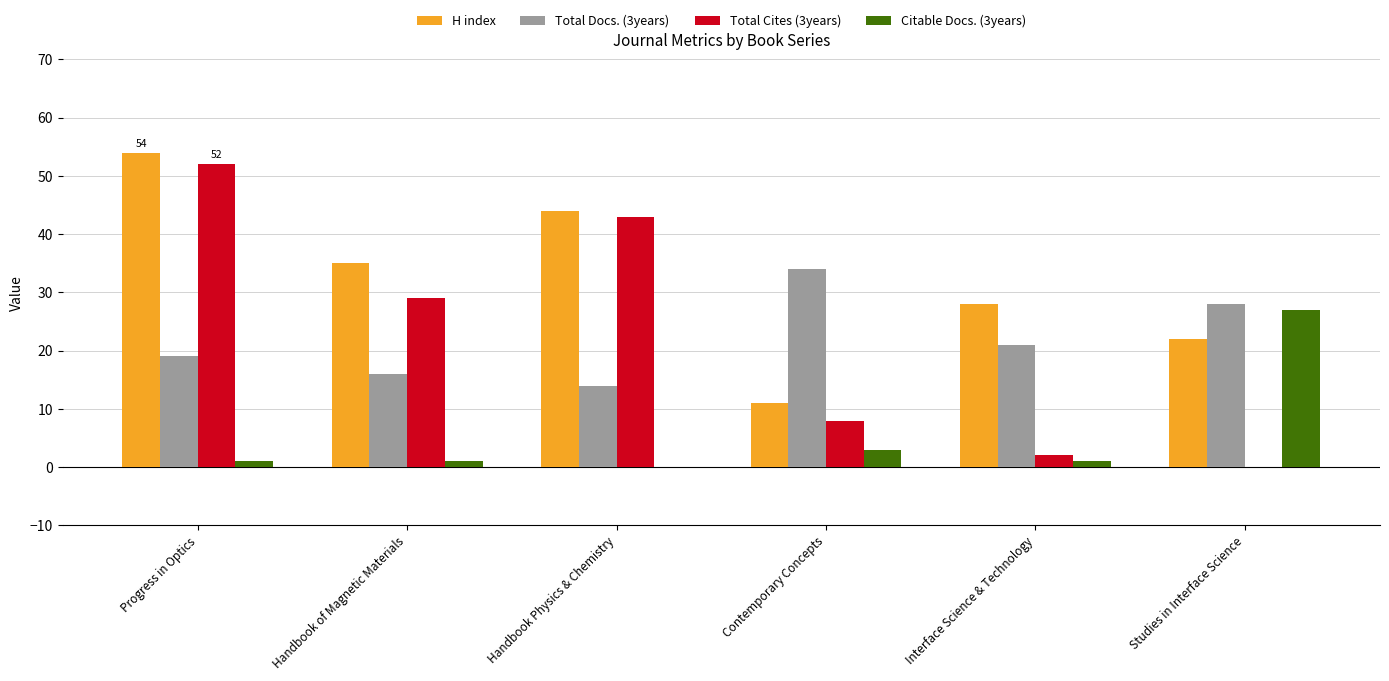

Count the number of categories in the chart.

6